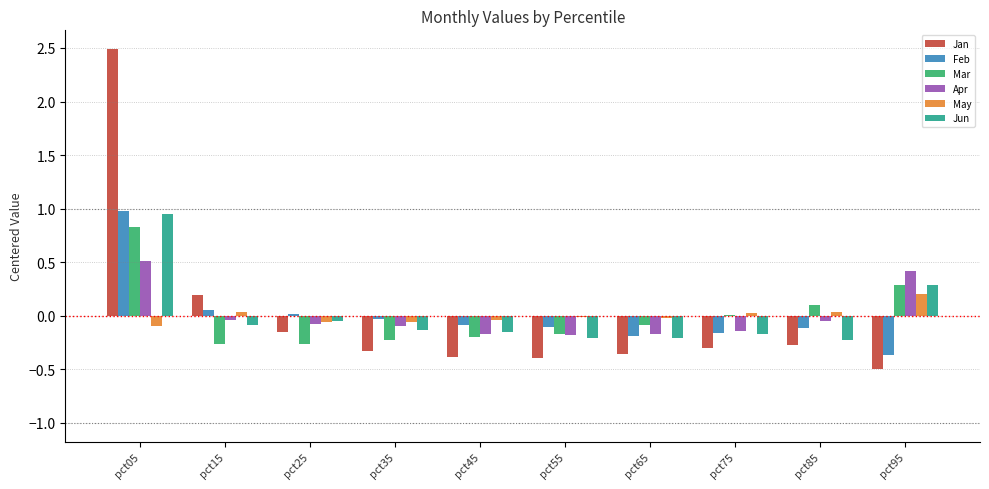

What is the maximum value shown in the chart?

2.5